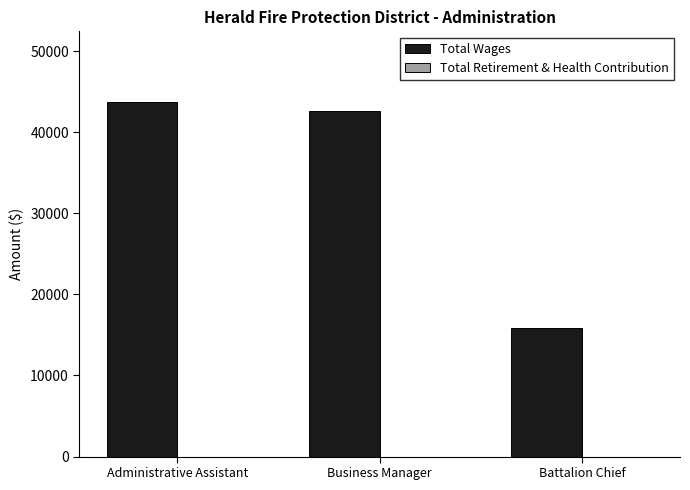

What position from the left is Business Manager?

2